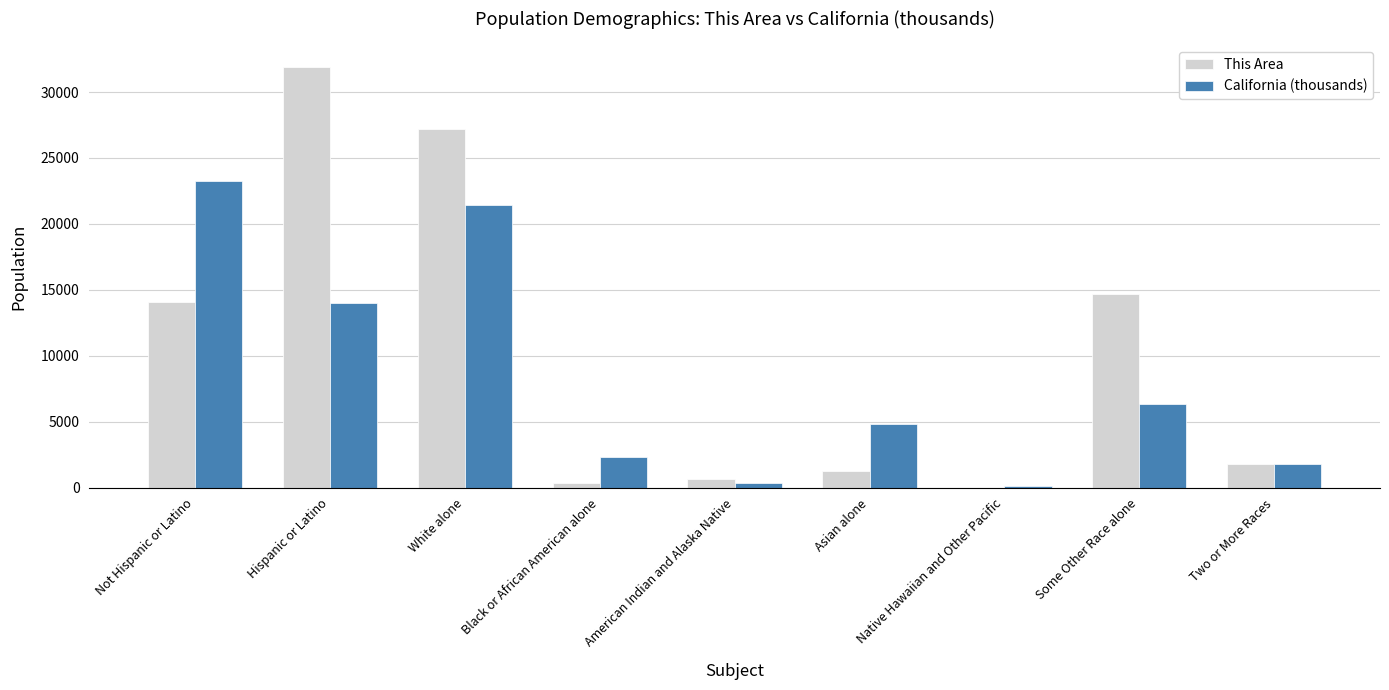

What value does the This Area series have at Some Other Race alone?

14661.0